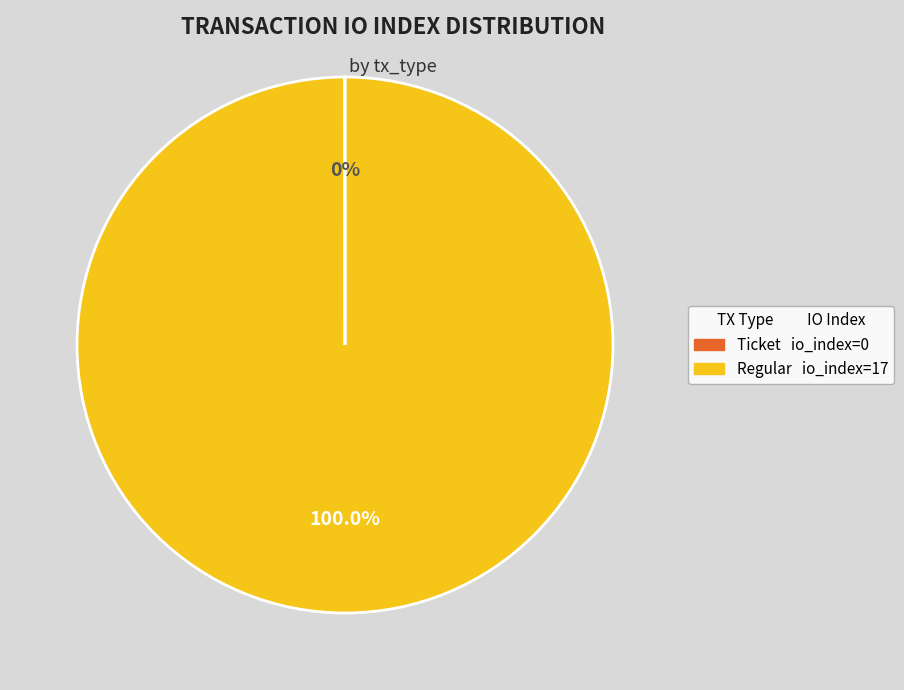

Is there any slice that represents more than half of the pie?

Yes